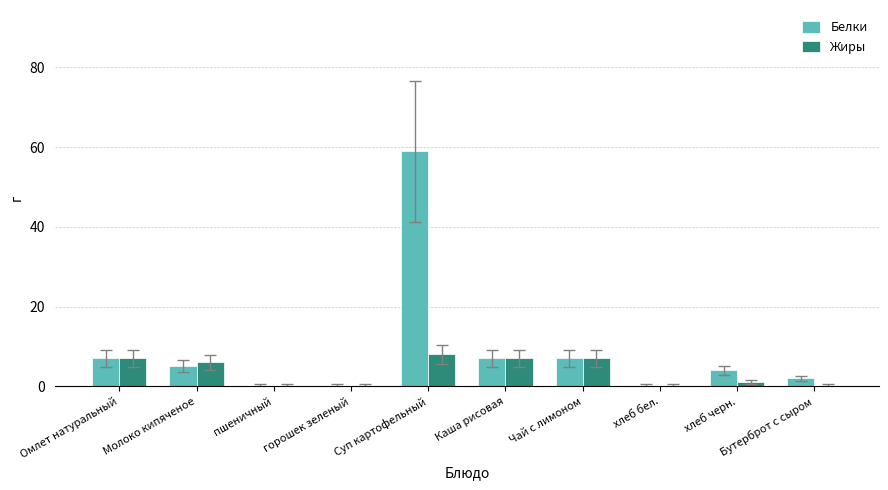

Which series has the largest total across all categories?

Белки